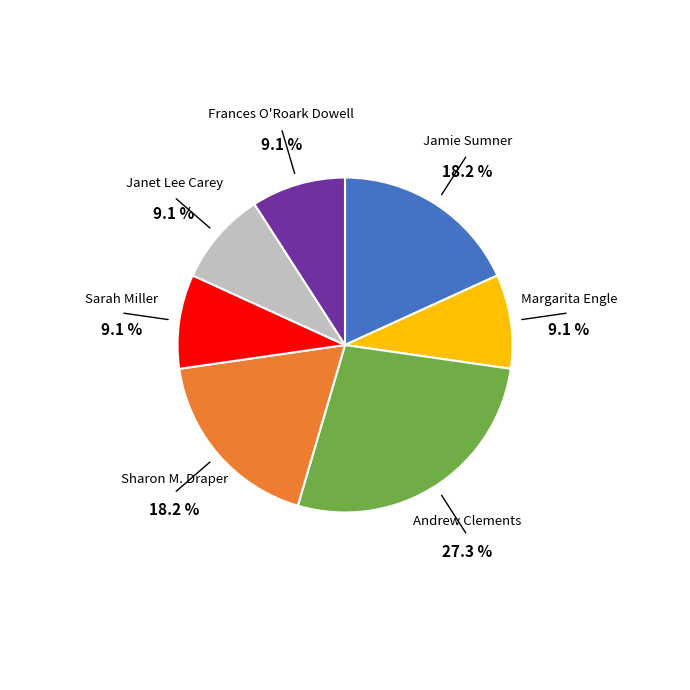

Is there any slice that represents more than half of the pie?

No